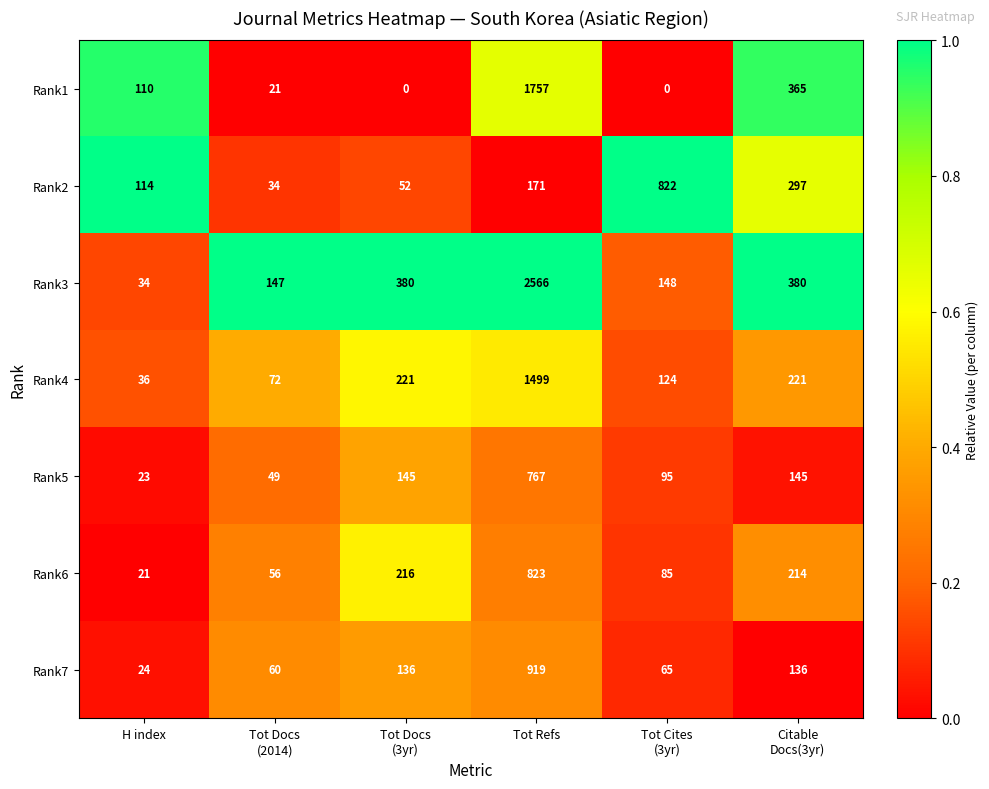

What is the average value of the Rank5 series?

204